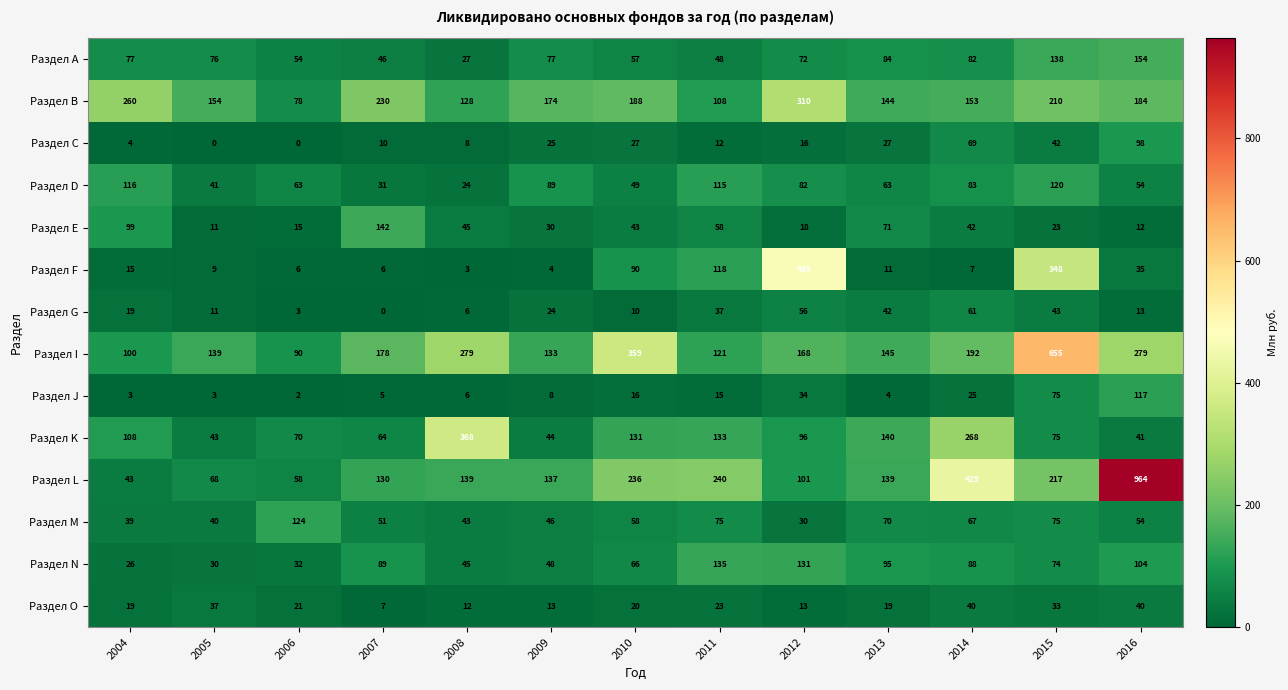

List the series in order of their peak value, lowest first.

Раздел O, Раздел G, Раздел С, Раздел J, Раздел D, Раздел M, Раздел N, Раздел Е, Раздел А, Раздел В, Раздел K, Раздел F, Раздел I, Раздел L